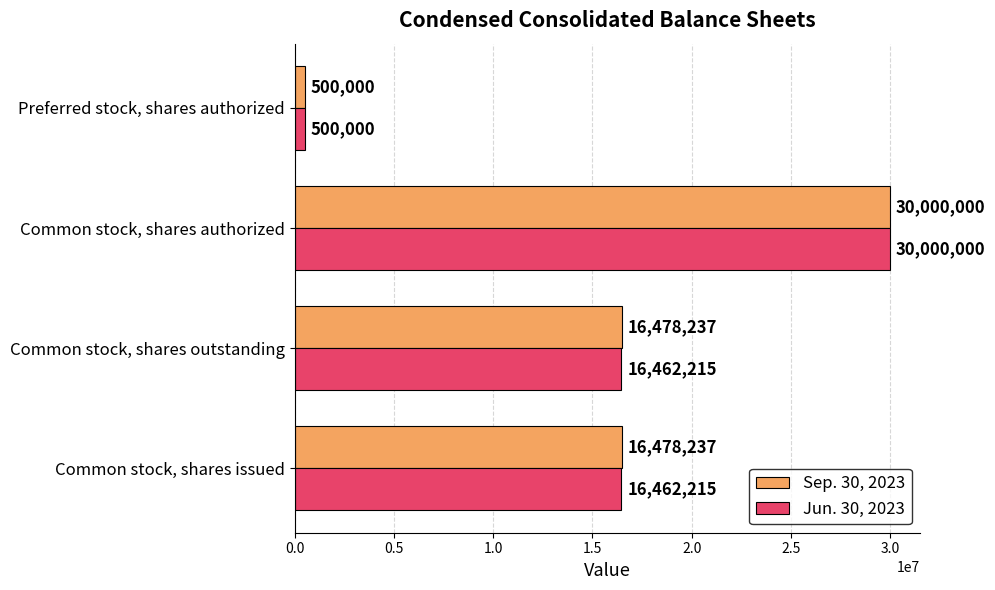

How many data points in Jun. 30, 2023 are less than 16462215?

1